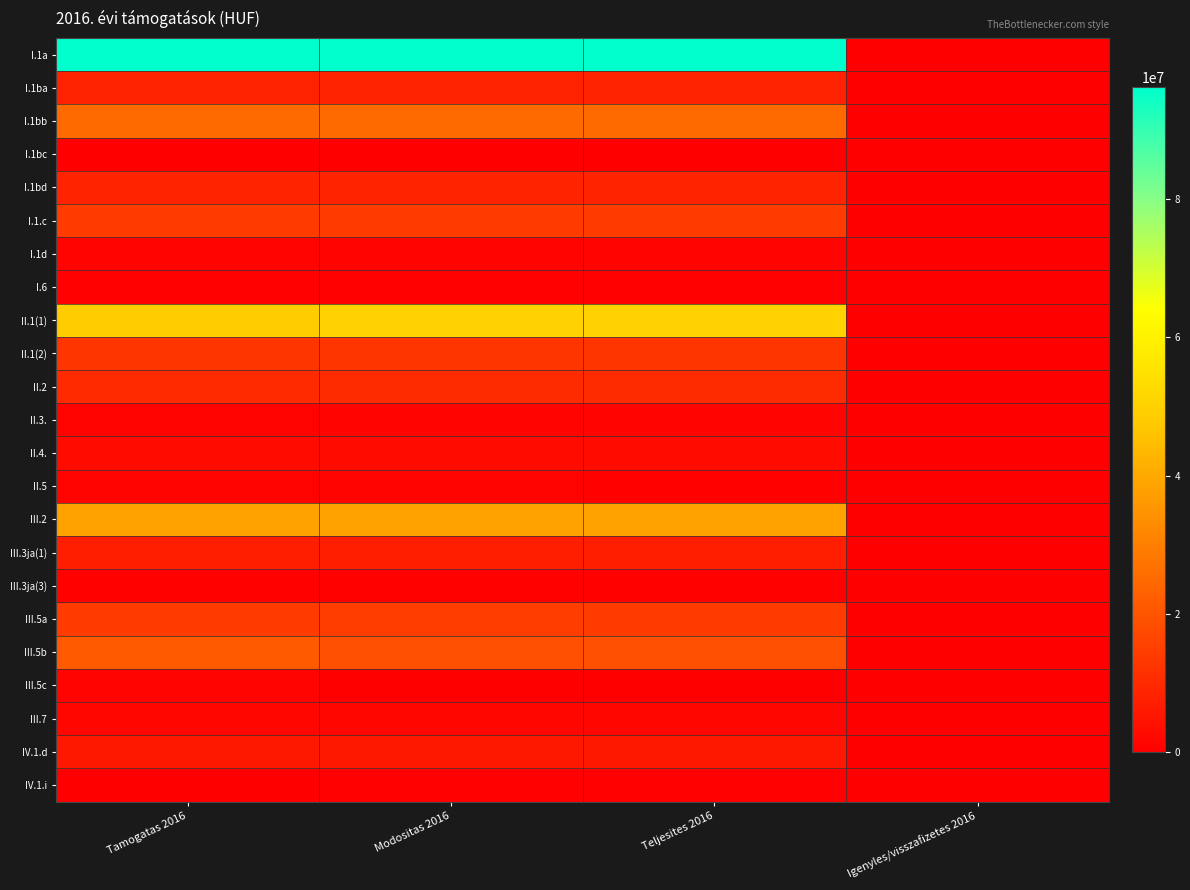

What is the total value across all series at Igenyles/visszafizetes 2016?

352060